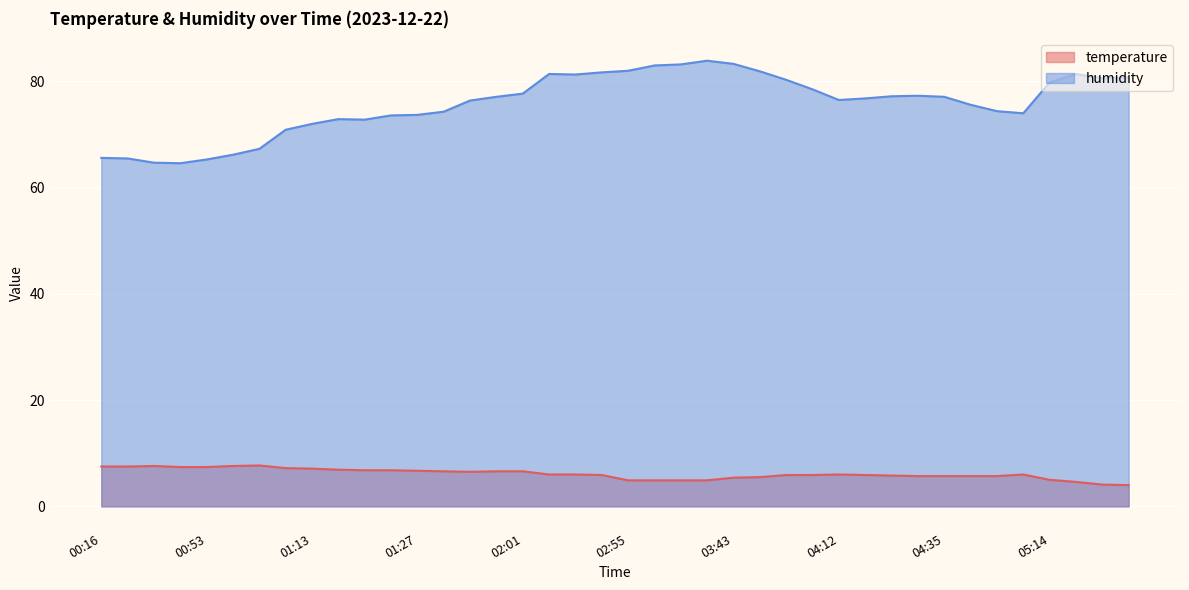

Is it true that temperature equals 3.9 at 00:19?

False